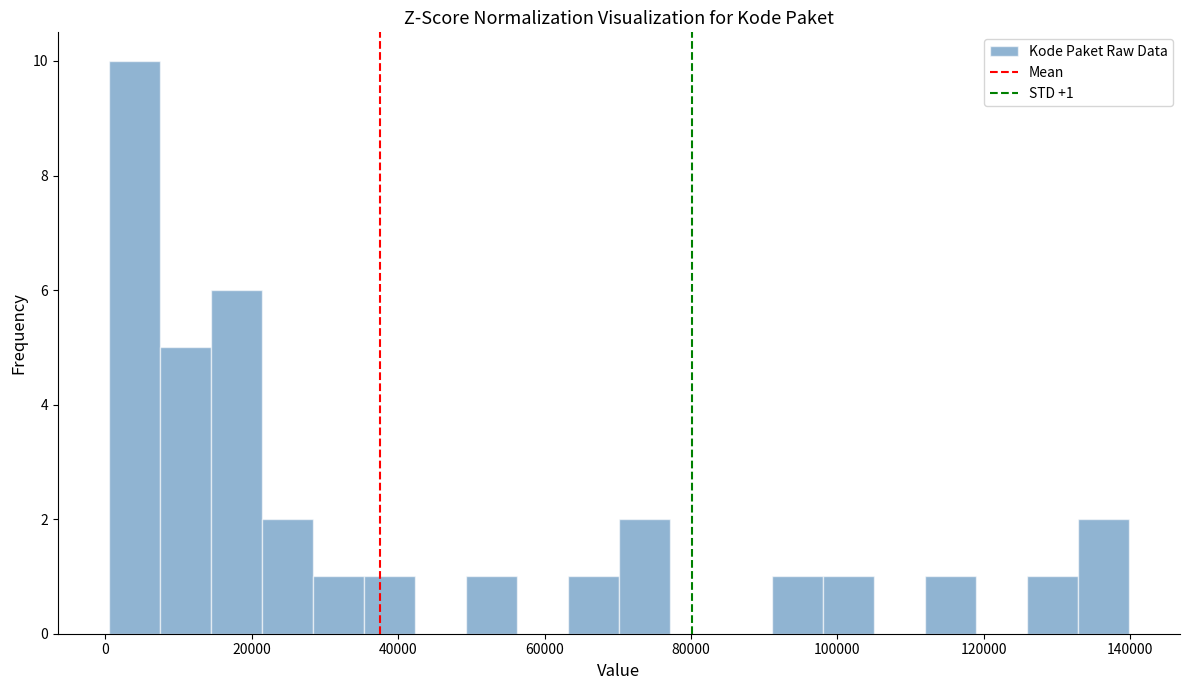

Around what value on the x-axis is the tallest bar? Give the approximate position of its centre, as read against the axis.

4000